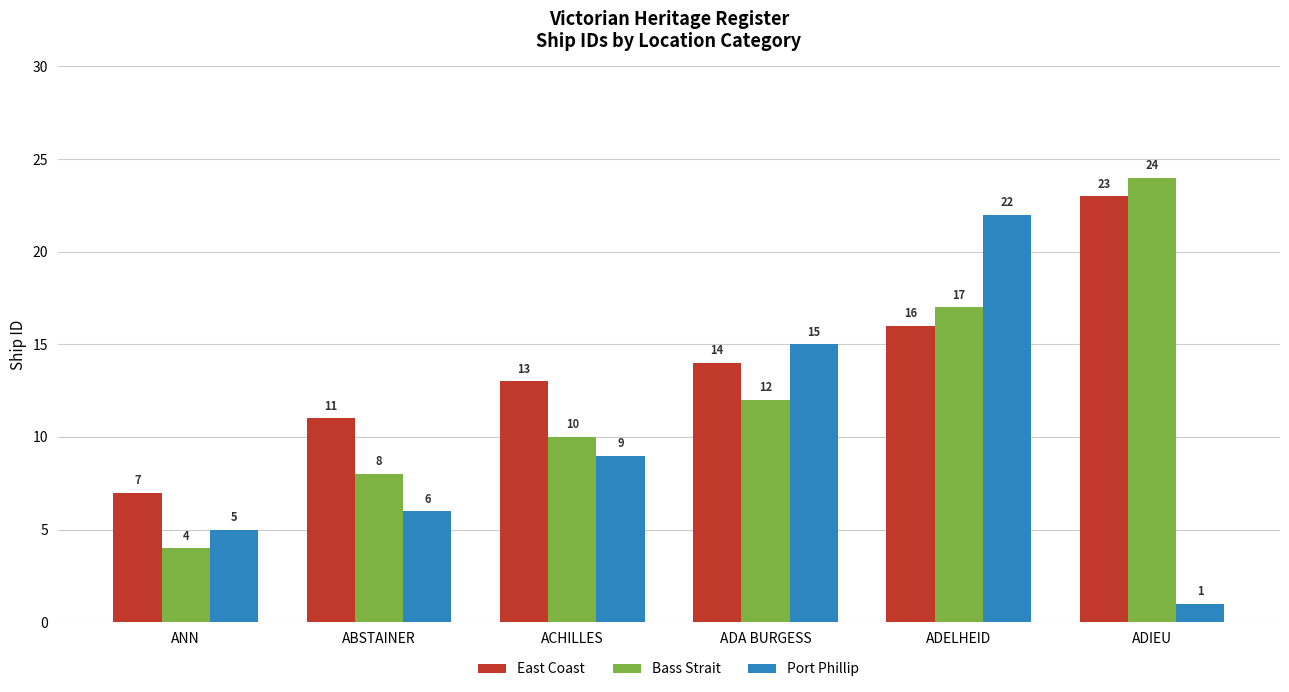

Which category has the lowest value across all series?

ADIEU